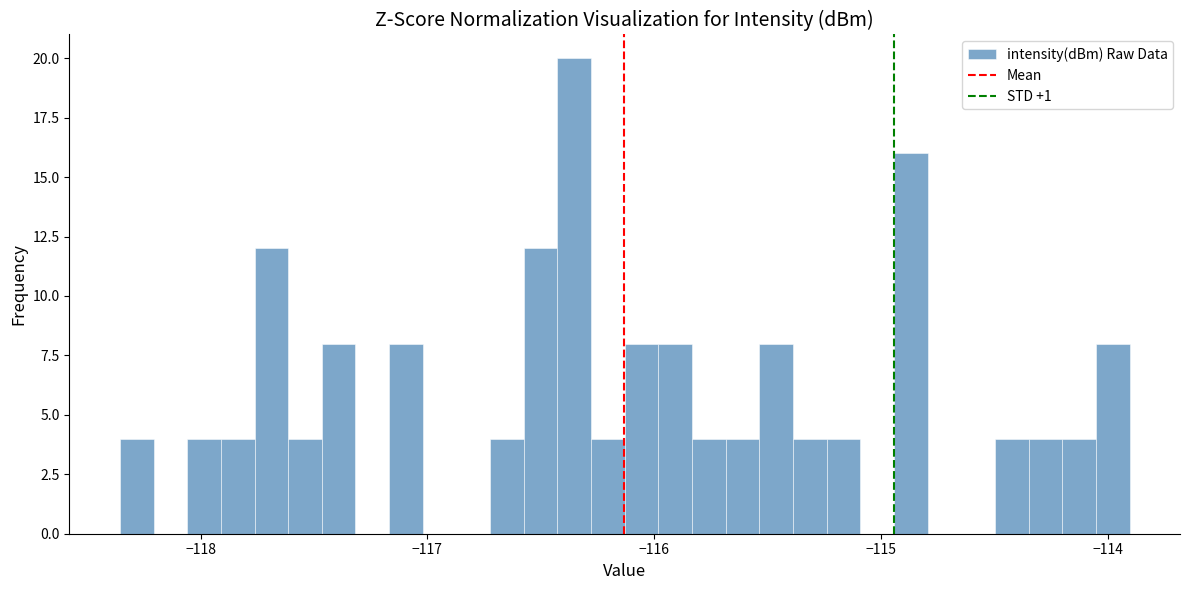

Around what value on the x-axis is the tallest bar? Give the approximate position of its centre, as read against the axis.

-116.4